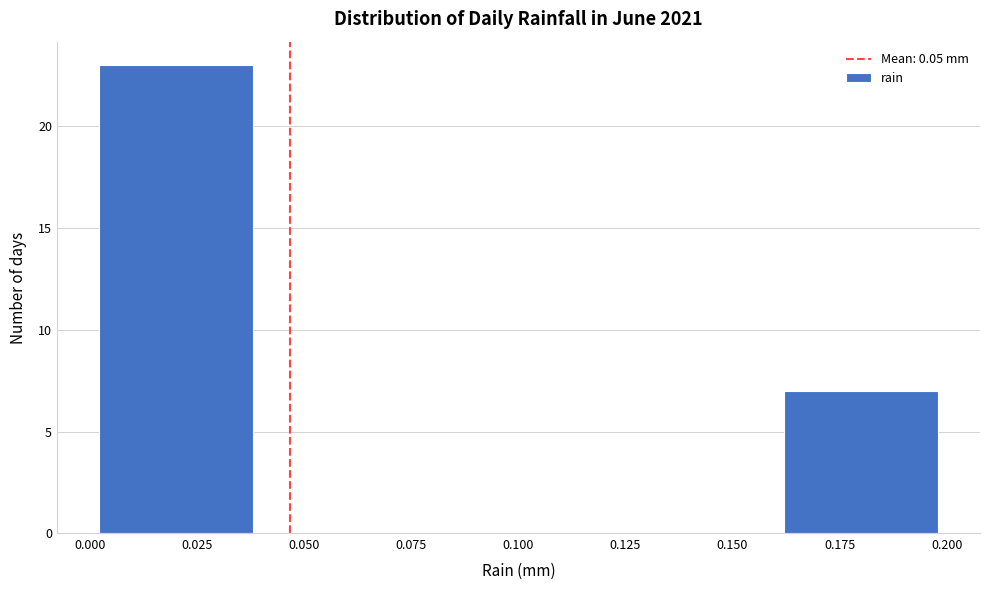

Reading left to right, list every bar in this chart as the range it spans on the x-axis followed by its height. The values are not printed on the chart, so give them approximately, as read against the axis.

0.00 to 0.04: 23
0.04 to 0.08: 0
0.08 to 0.12: 0
0.12 to 0.16: 0
0.16 to 0.20: 7